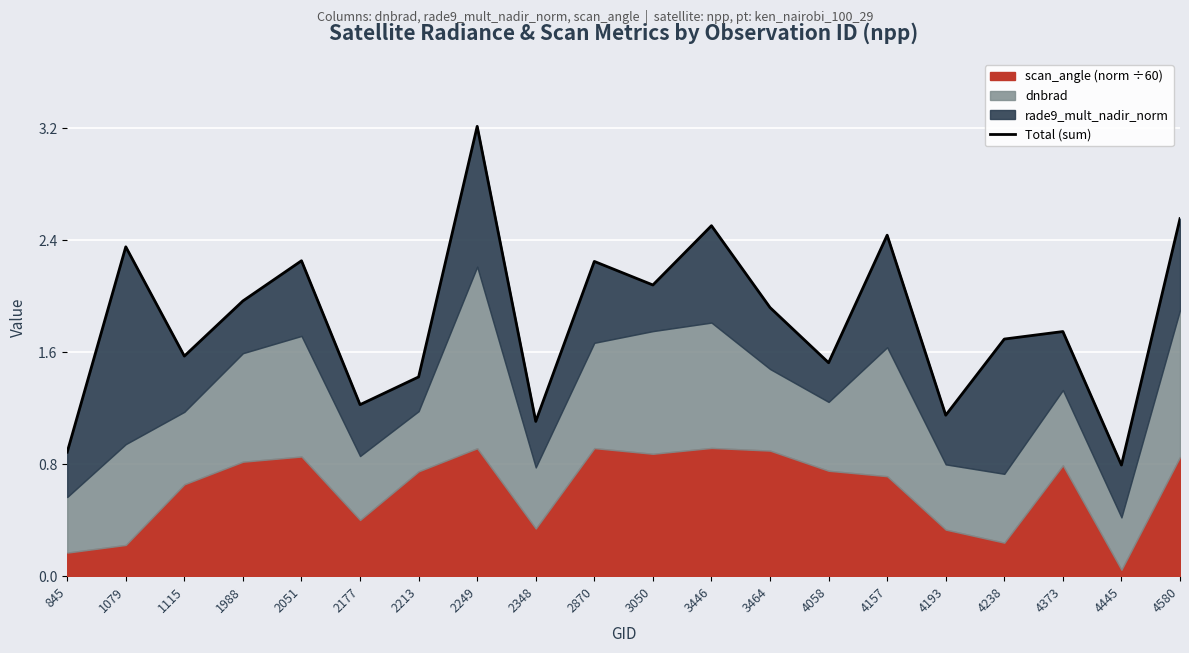

At which category does the chart reach its minimum across all series?

4445